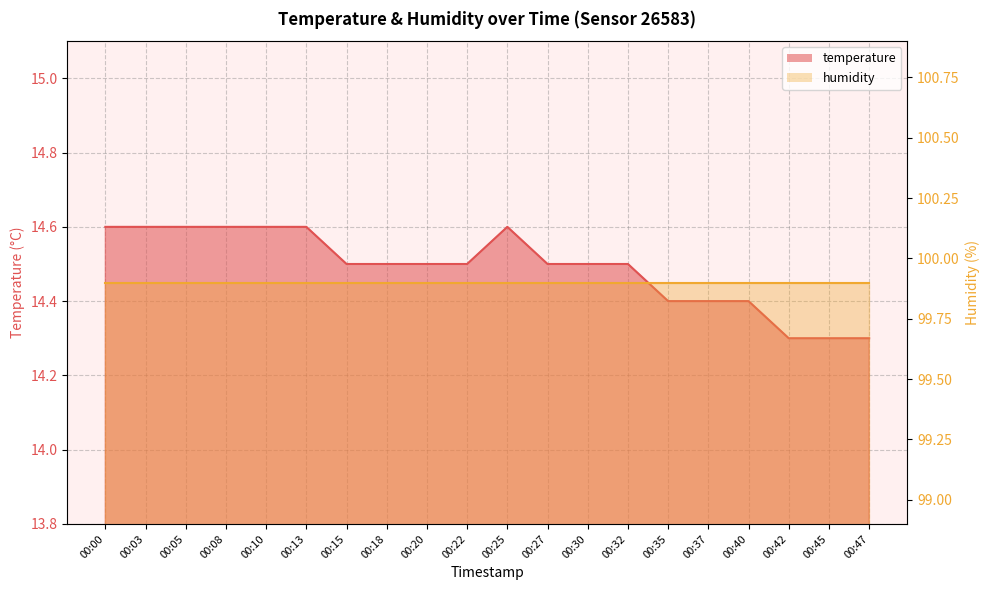

What is the difference between the second highest and second lowest values?

0.3